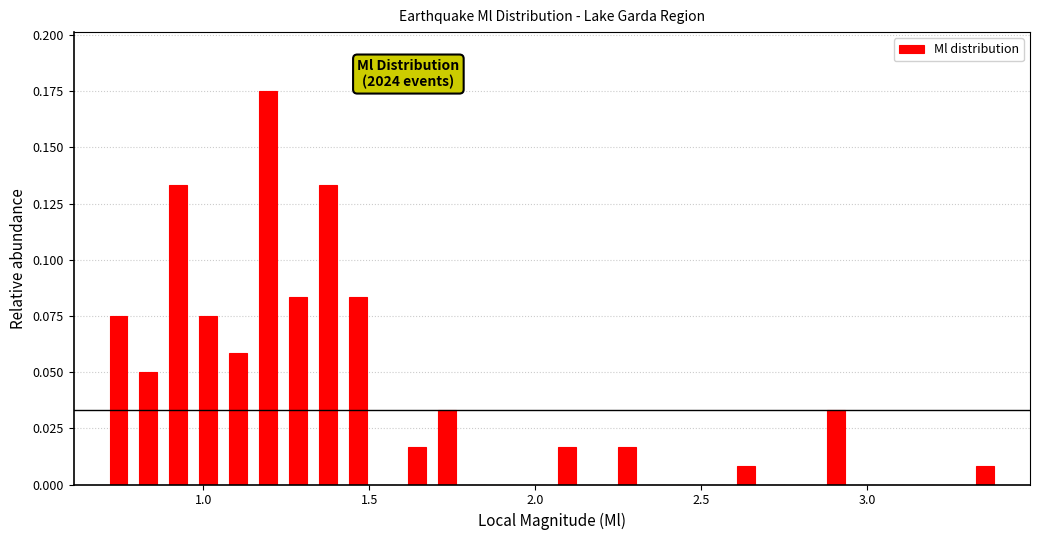

Read against the x-axis, roughly where is the centre of the tallest bar?

1.20